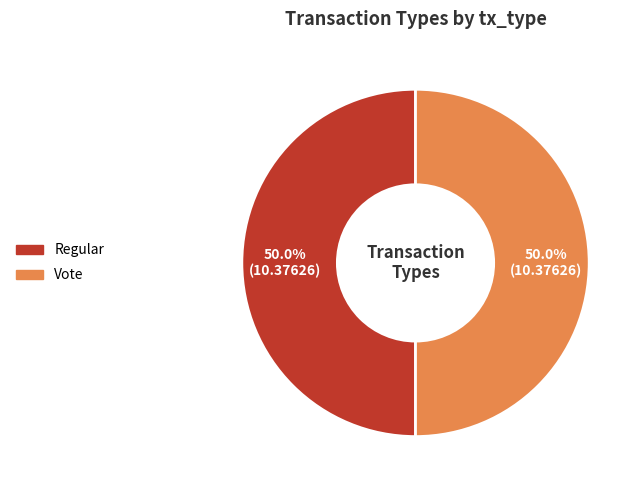

What is the ratio of the value at Regular to the value at Vote?

1.0